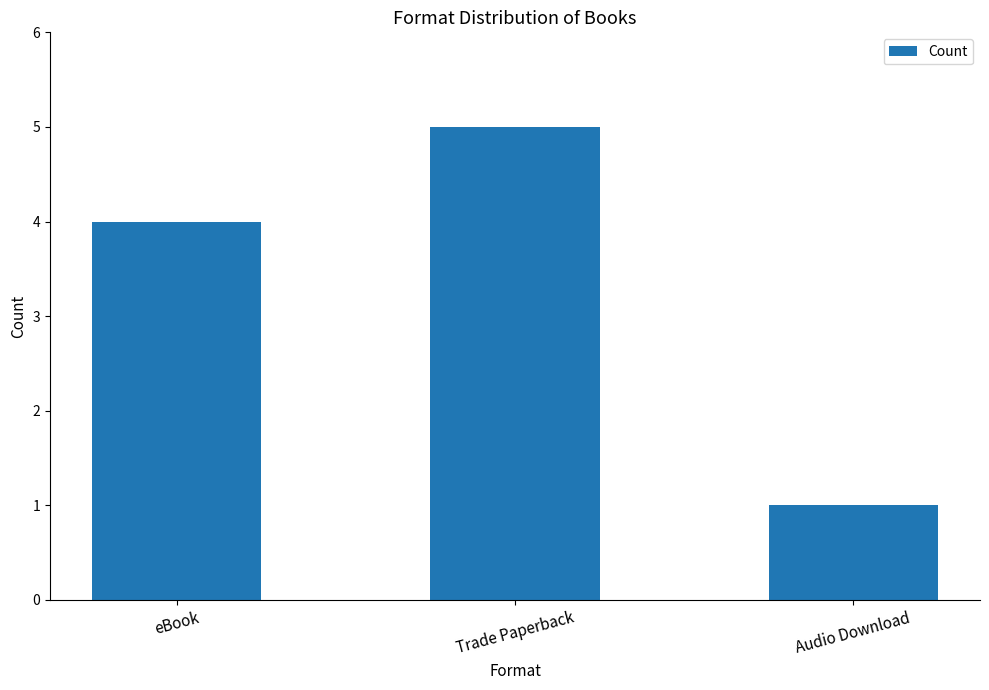

How many data points does each series have?

3